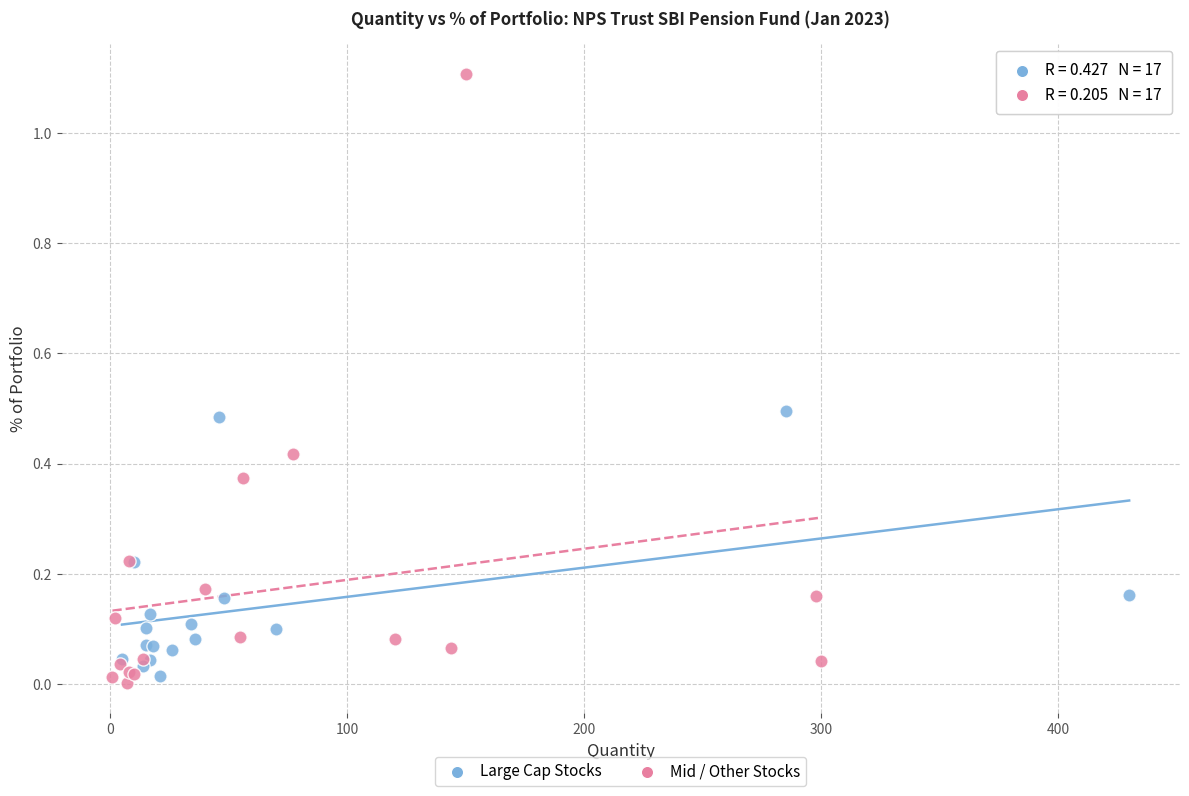

Which series reaches the maximum Y coordinate?

Mid / Other Stocks